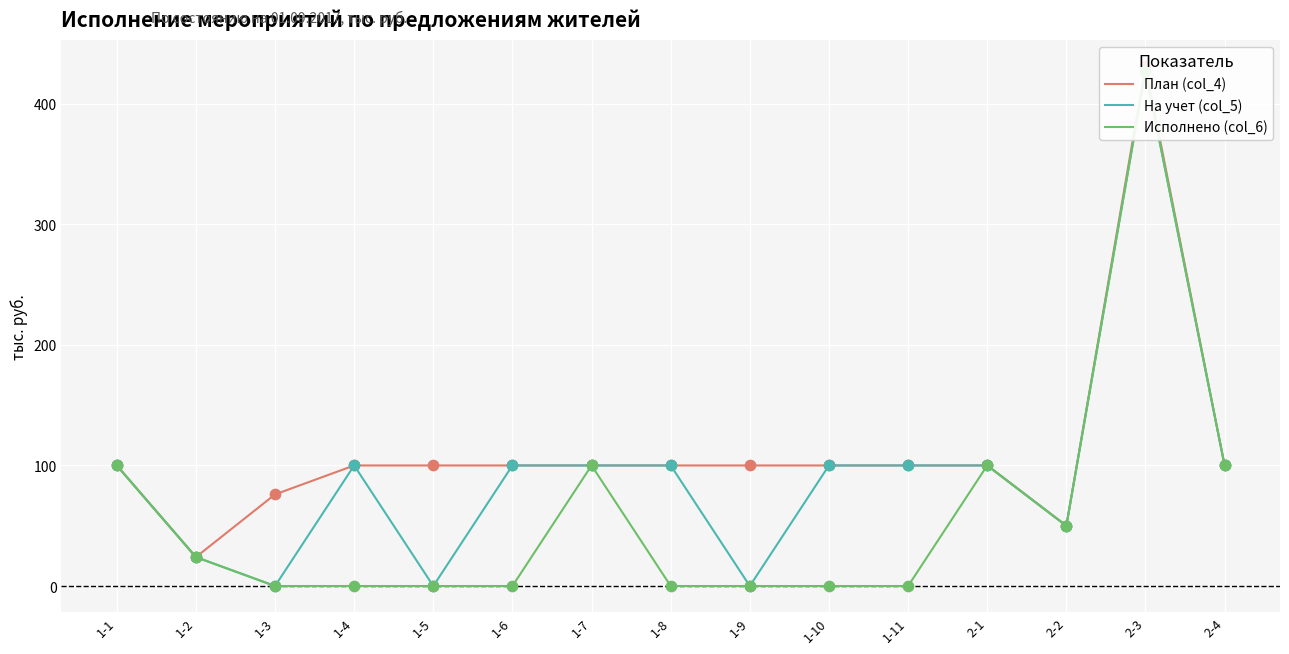

At how many categories does at least one series exceed 274?

1